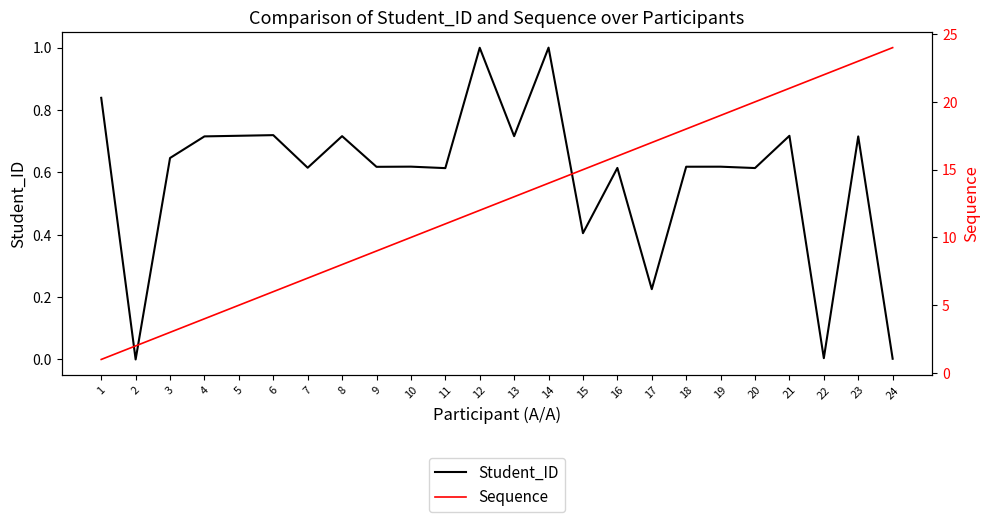

What is the total value across all series at 21?

21.7